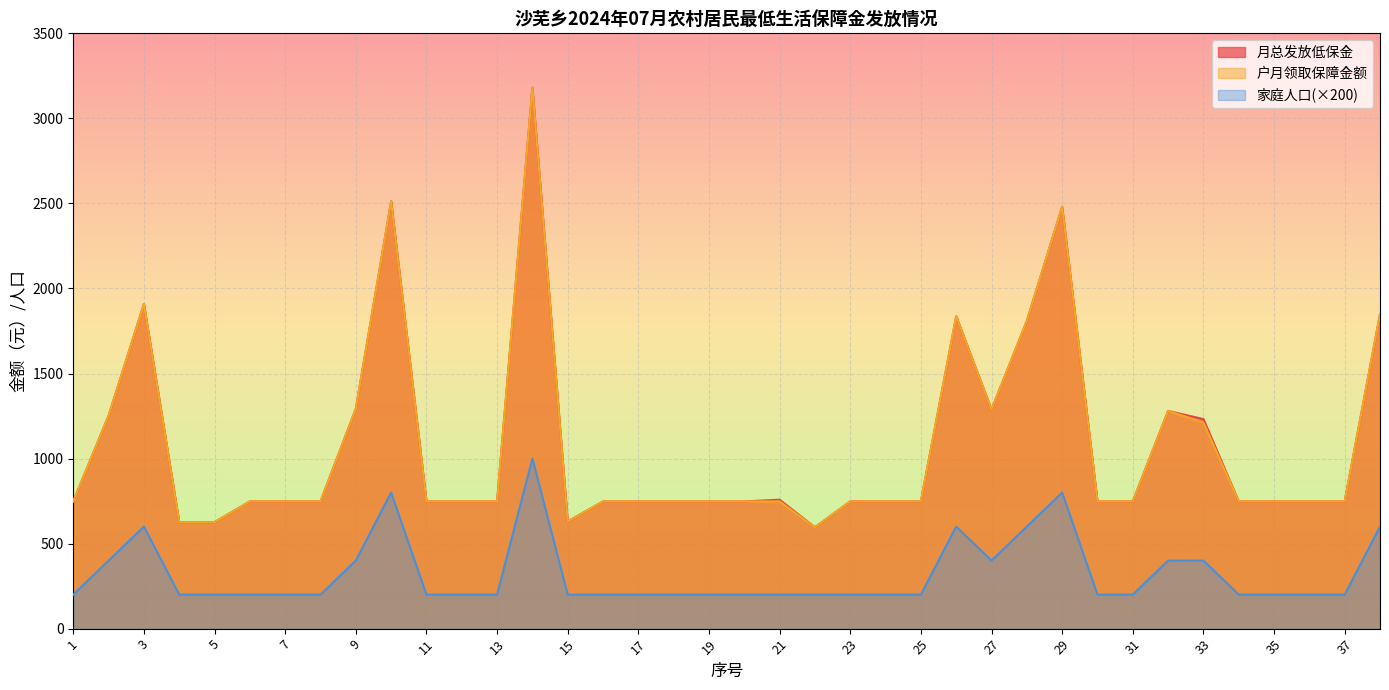

What is the value of the 家庭人口 point at the 6th from the left?

200